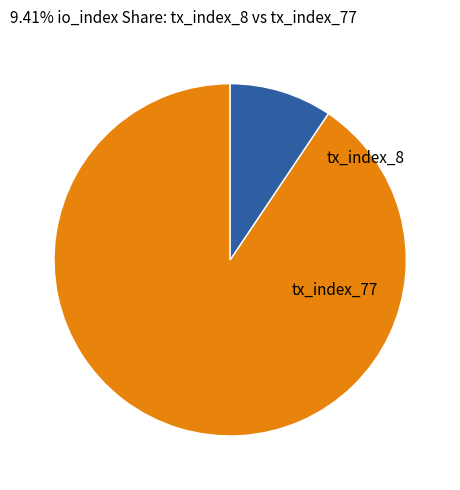

Is there any slice that represents more than half of the pie?

Yes